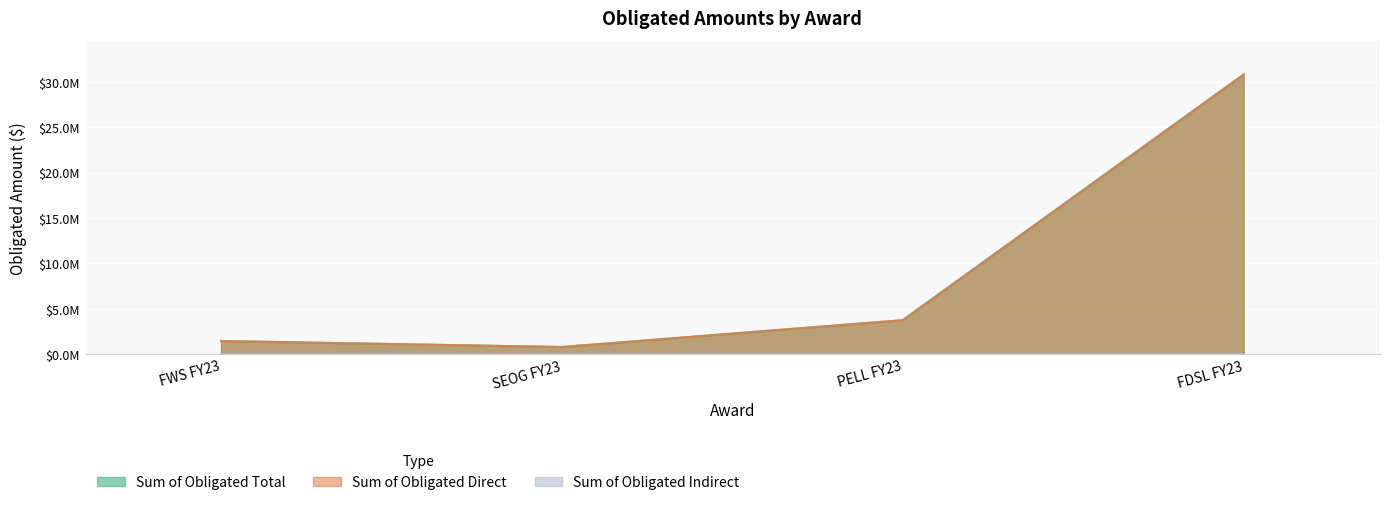

What is the label of the 2nd point from the left?

SEOG FY23